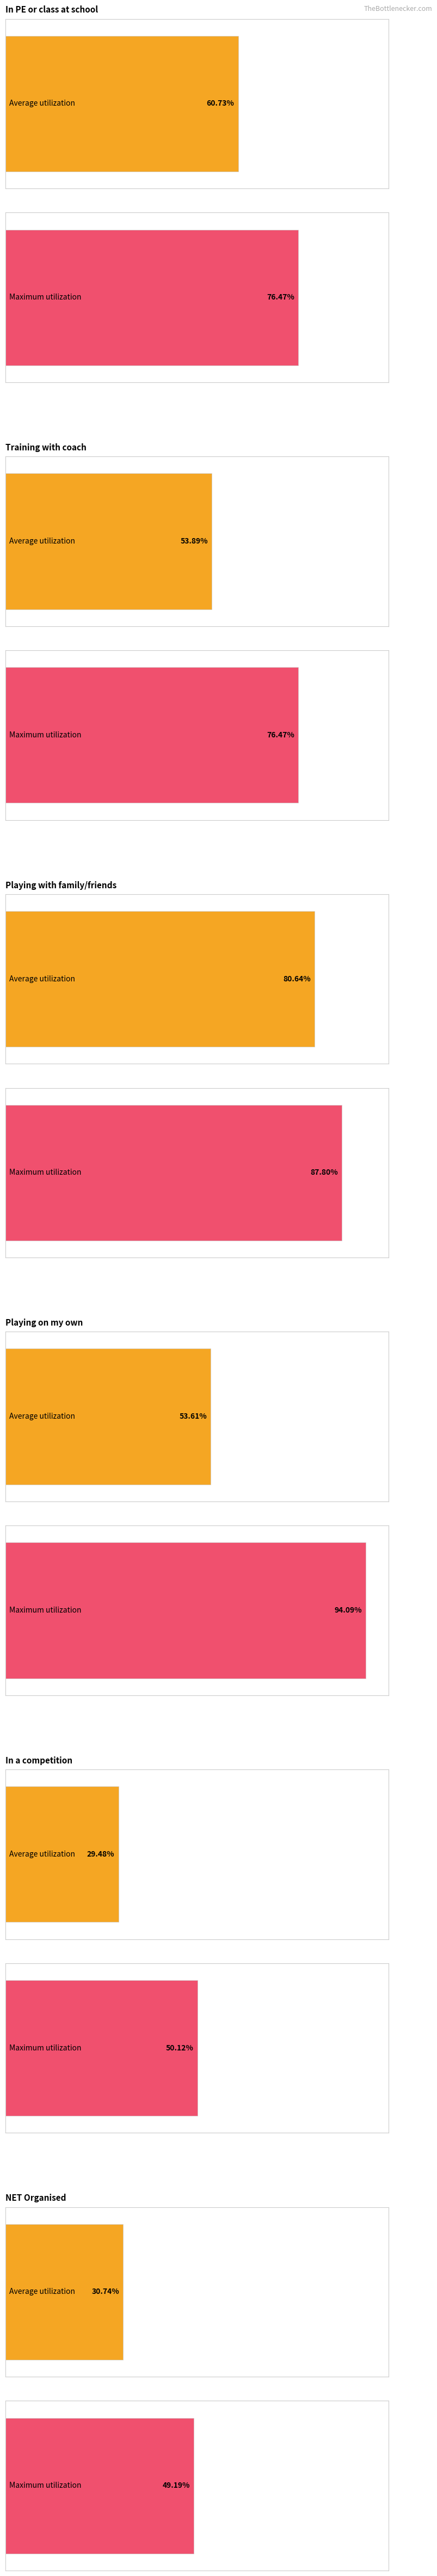

What is the difference between the maximum and minimum values in the Average utilization series?

0.5